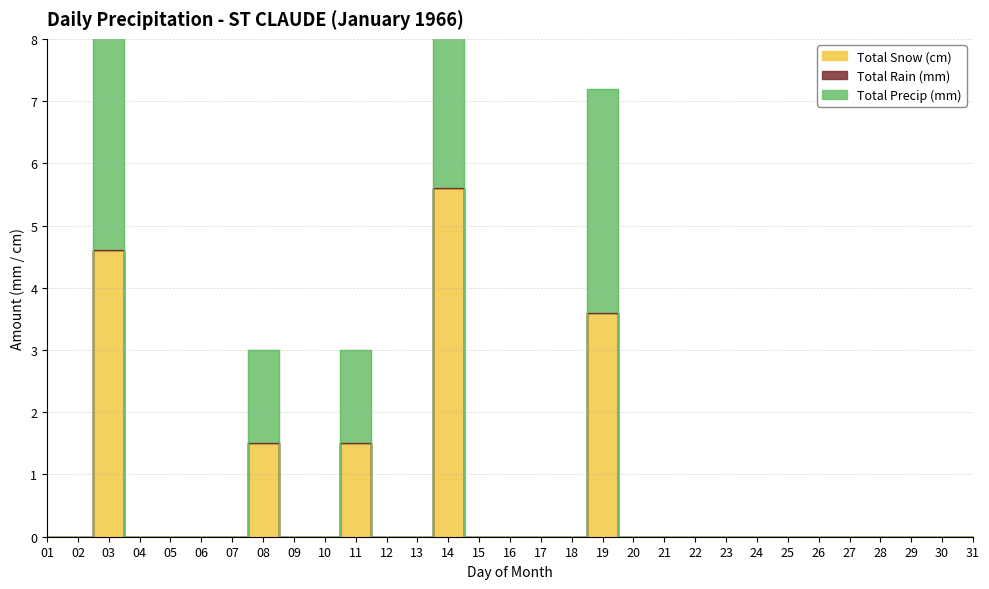

Rank the categories by Total Snow (cm) value from lowest to highest.

01, 02, 04, 05, 06, 07, 09, 10, 12, 13, 15, 16, 17, 18, 20, 21, 22, 23, 24, 25, 26, 27, 28, 29, 30, 31, 08, 11, 19, 03, 14